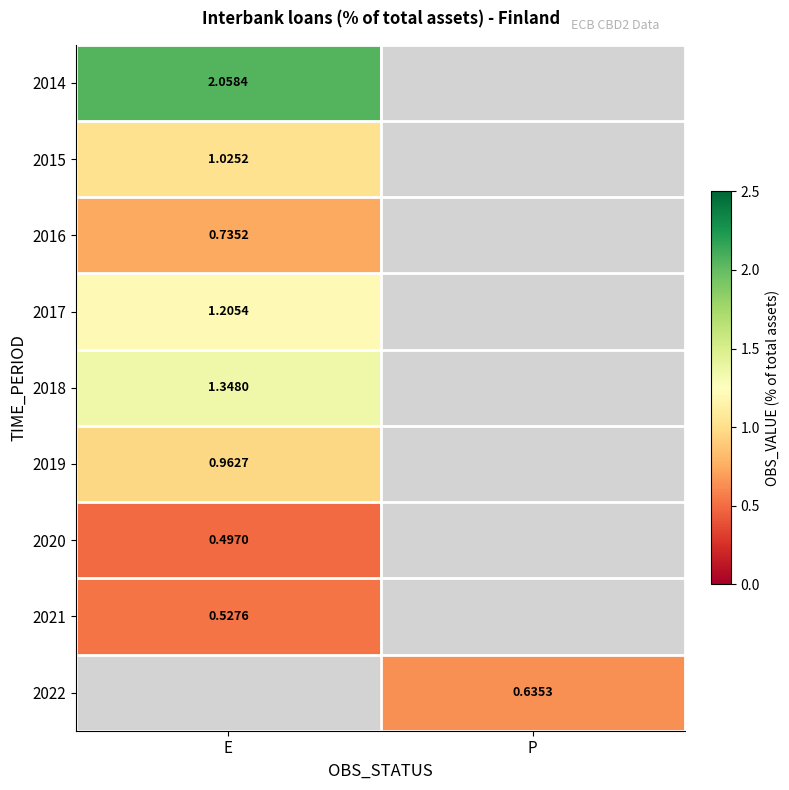

Read the 2022 value at P.

0.6